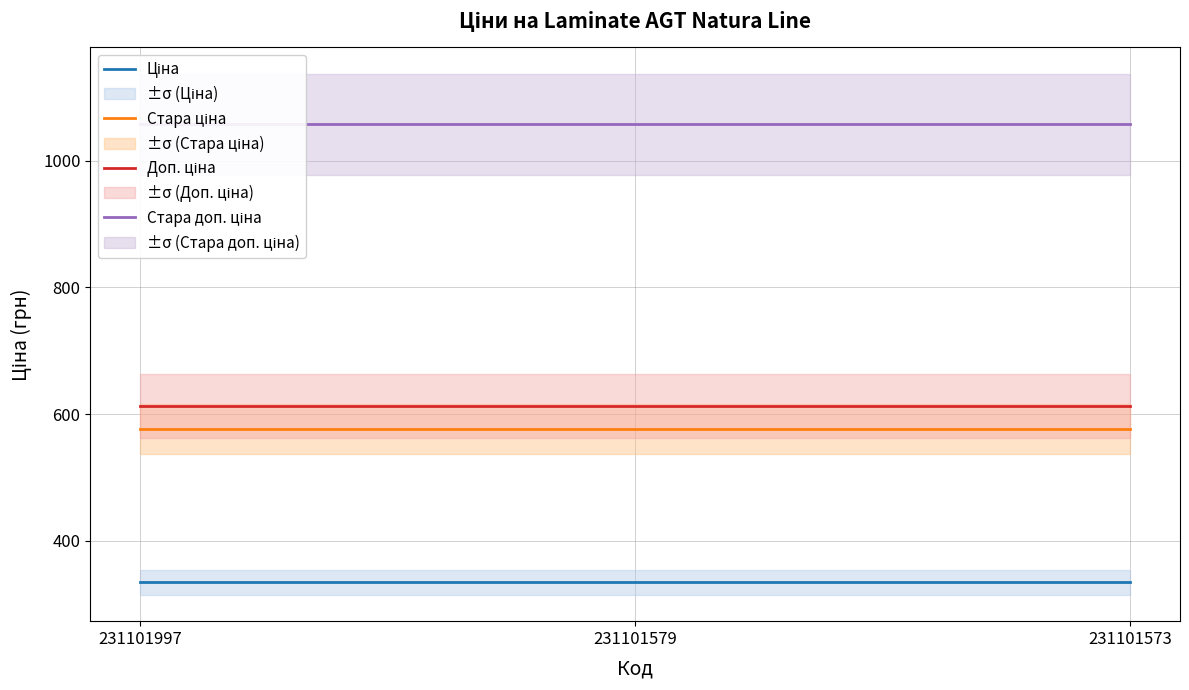

Count the number of categories in the chart.

3